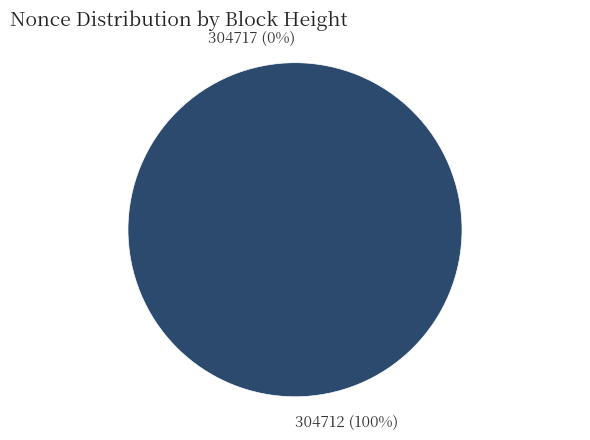

Which category accounts for the majority?

304712